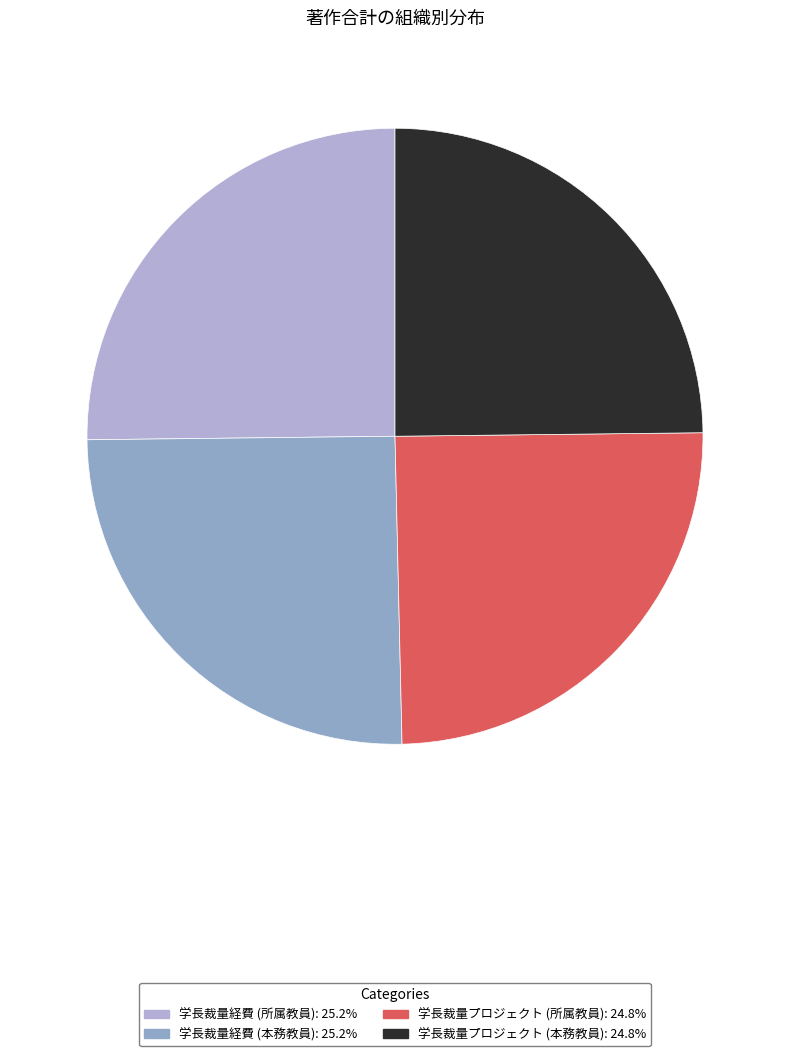

Is it true that 学長裁量プロジェクト (所属教員) is 14% of the pie?

False